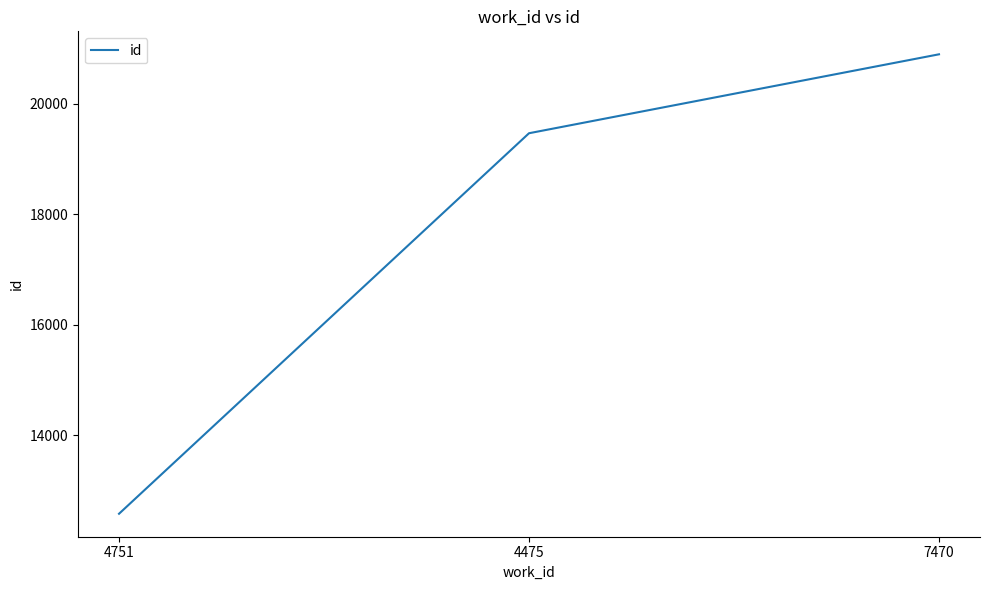

What is the ratio of the value at 4475 to the value at 7470?

0.9